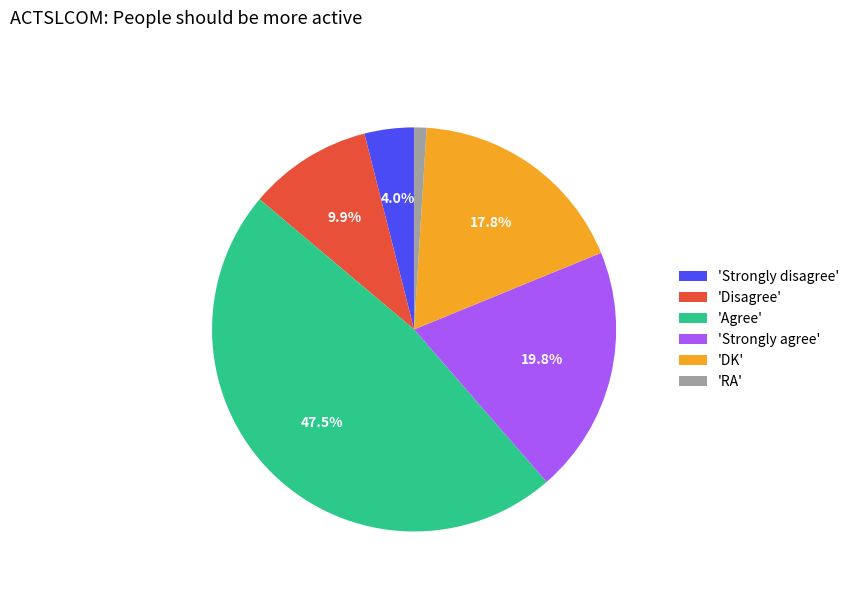

Rank the categories by value from lowest to highest.

'RA', 'Strongly disagree', 'Disagree', 'DK', 'Strongly agree', 'Agree'